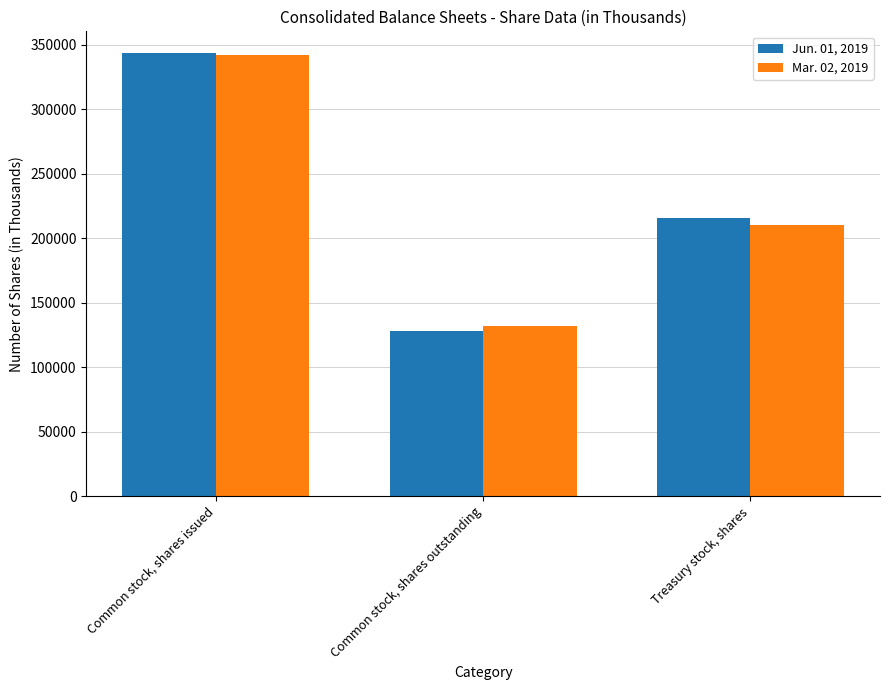

What is the label of the 3rd bar from the left?

Treasury stock, shares